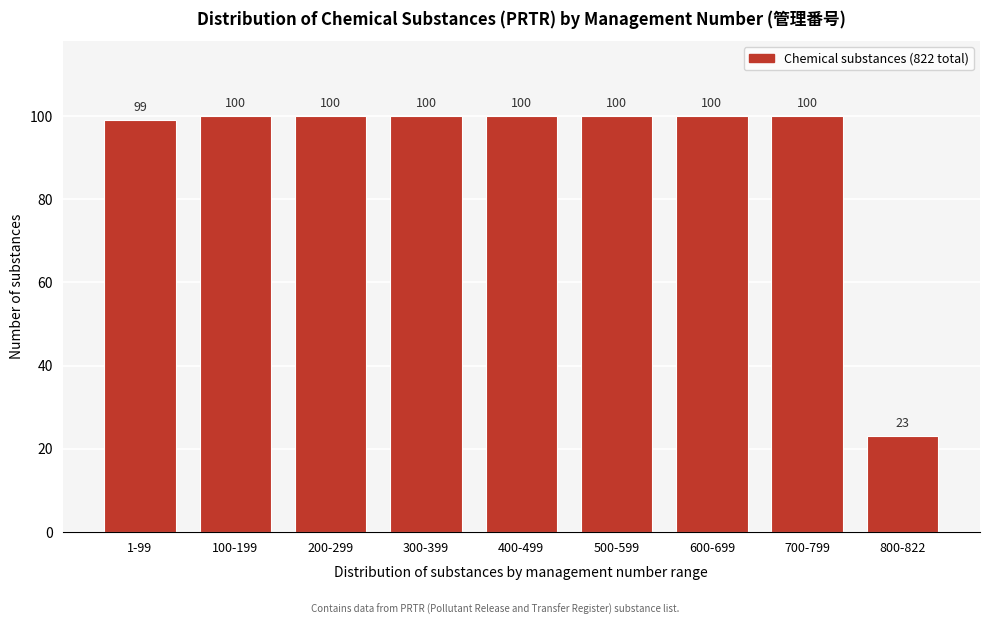

Reading right to left, transcribe all the data shown in this chart.

800-822=23	700-799=100	600-699=100	500-599=100	400-499=100	300-399=100	200-299=100	100-199=100	1-99=99